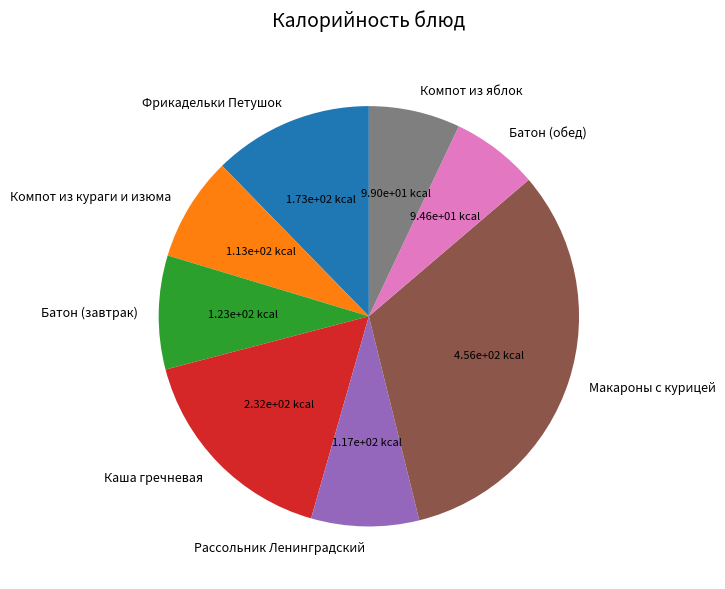

Do Макароны с курицей and Батон (обед) together represent more than half of the pie?

No